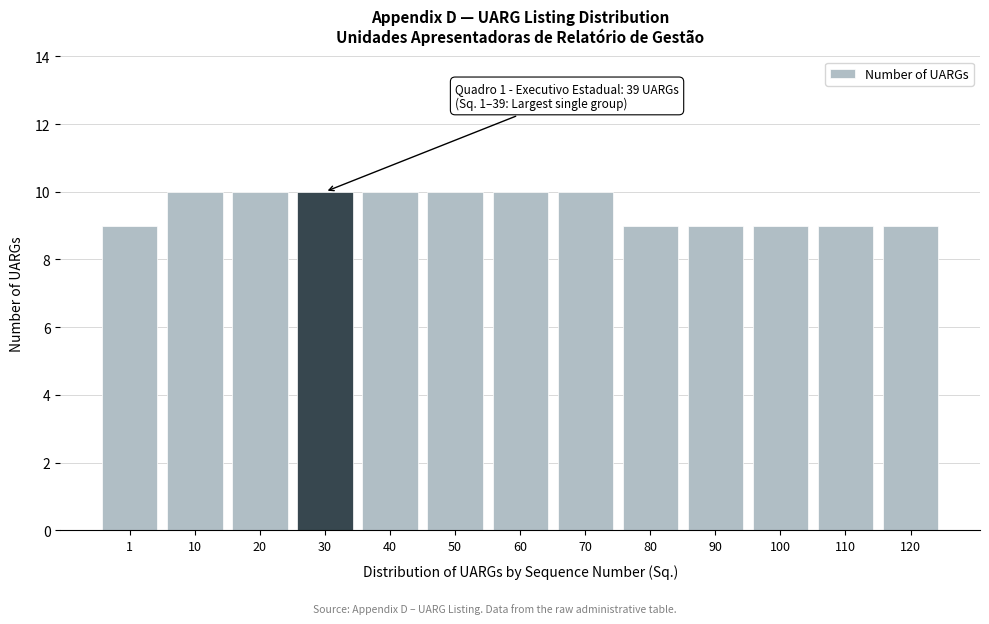

Reading left to right, extract all data points from this chart.

9	10	10	10	10	10	10	10	9	9	9	9	9